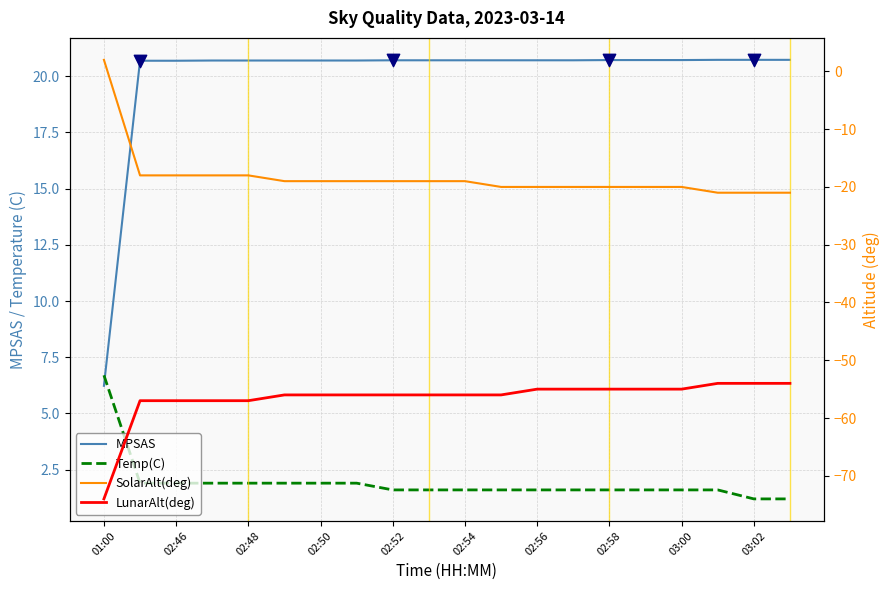

Which series reaches the minimum Y coordinate?

LunarAlt(deg)